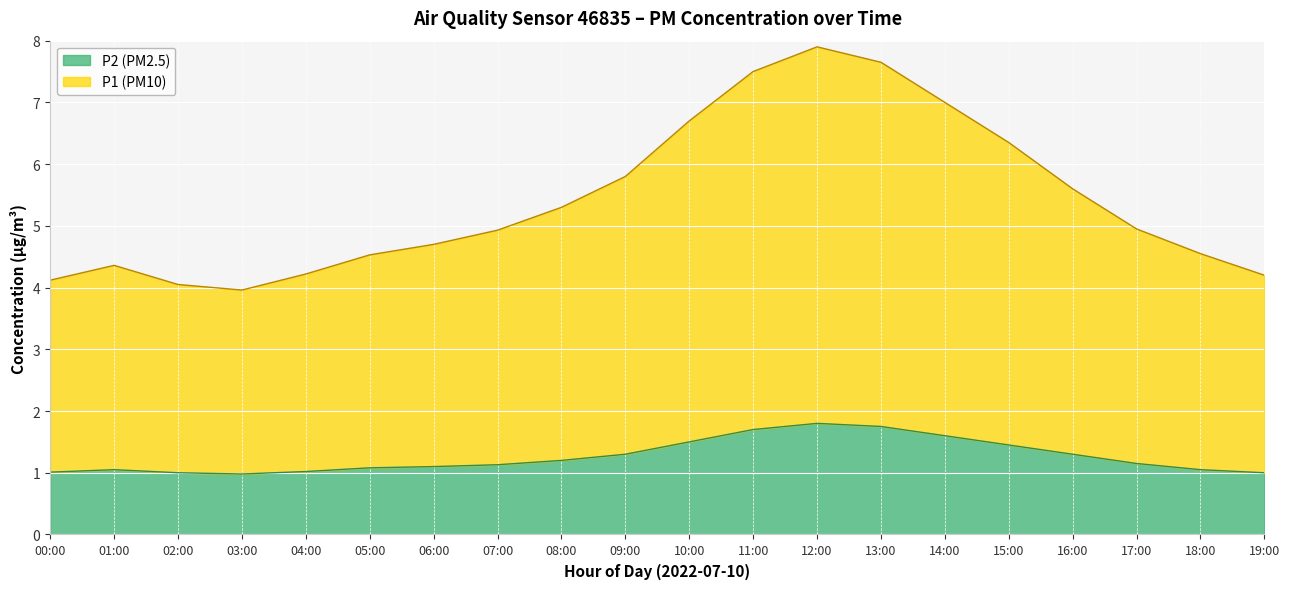

At which category does P1 reach its first local valley?

03:00